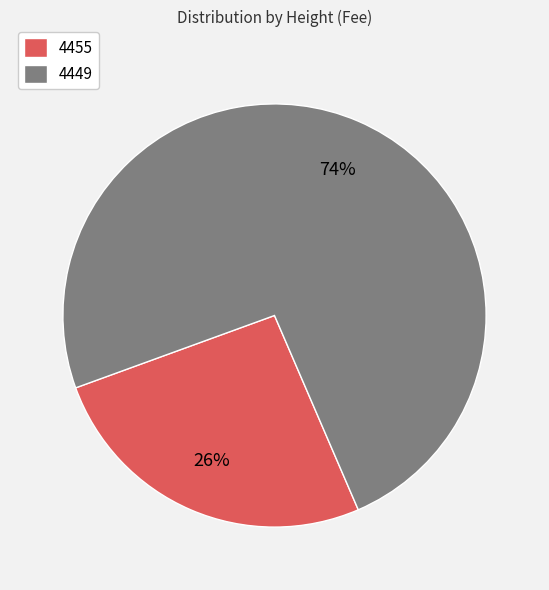

How many segments does this pie chart have?

2